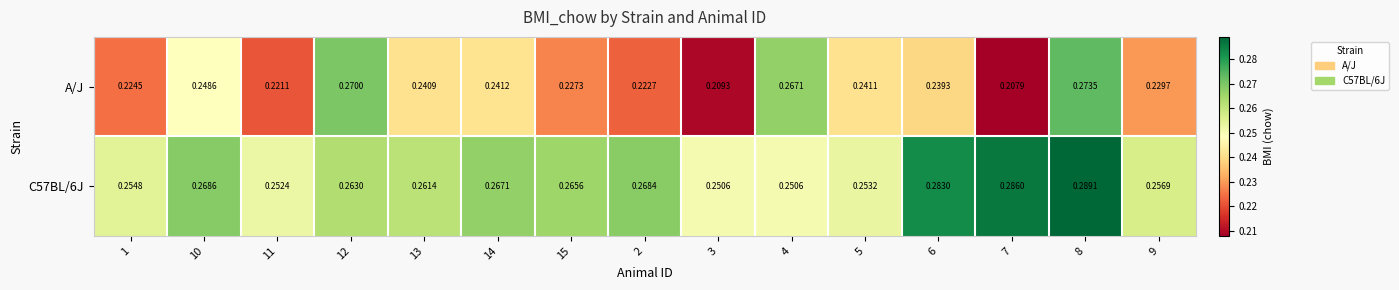

Which series has the largest range (max minus min)?

A/J